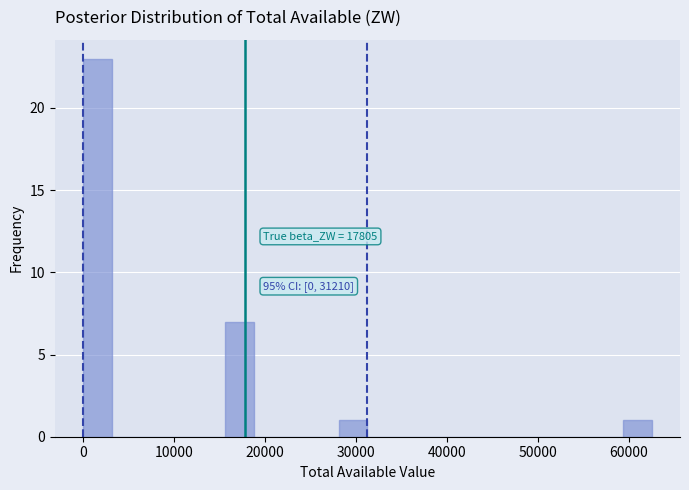

Around what value on the x-axis is the tallest bar? Give the approximate position of its centre, as read against the axis.

2000